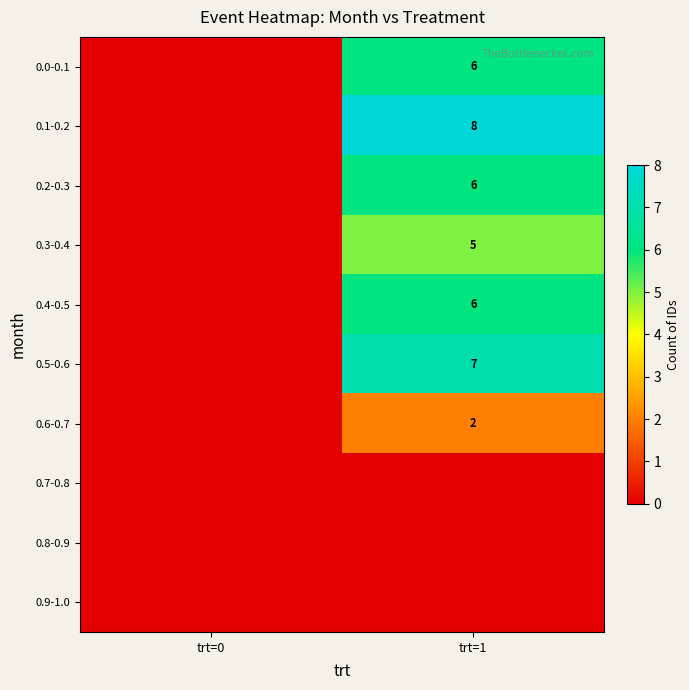

Between trt=0 and trt=1, which is larger?

trt=1